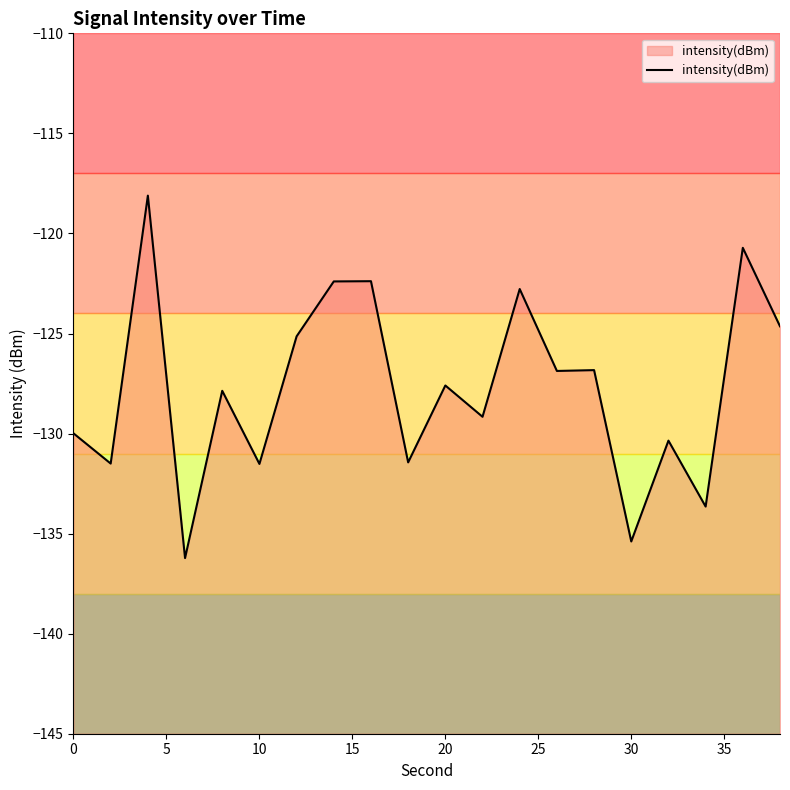

True or false: the data shows -48.2 at 20.

False